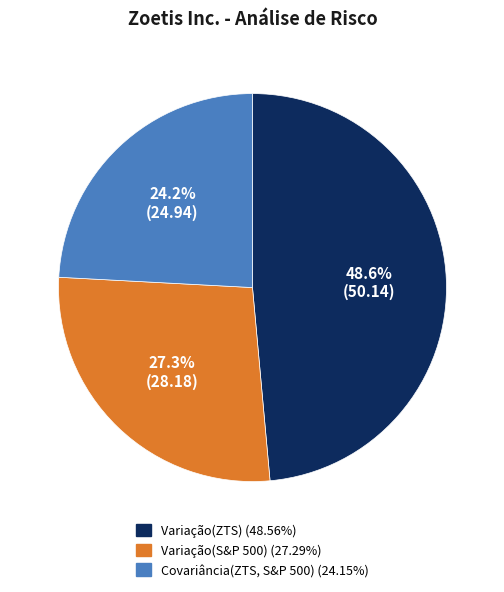

Does Variação(ZTS) represent more than half of the total?

No